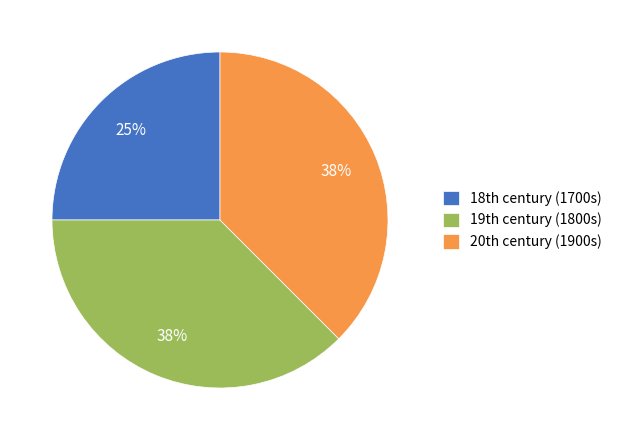

To the nearest percent, what is the average slice percentage?

33%